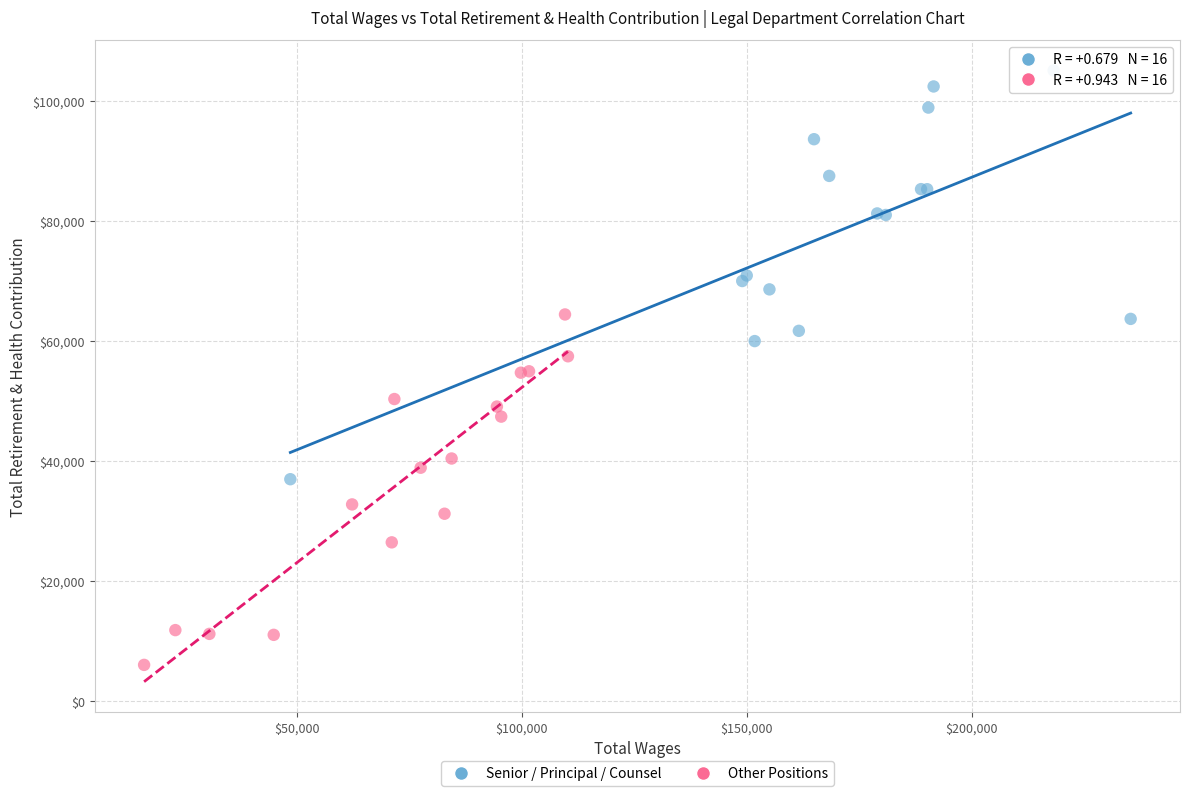

Which series reaches the maximum Y coordinate?

Senior / Principal / Counsel